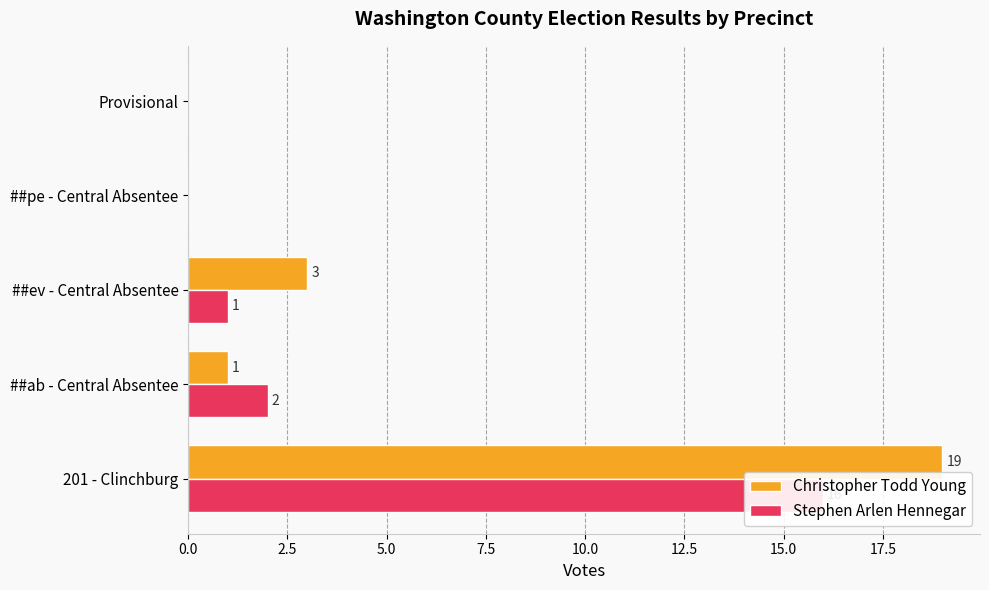

Which series has the widest spread of values?

Christopher Todd Young